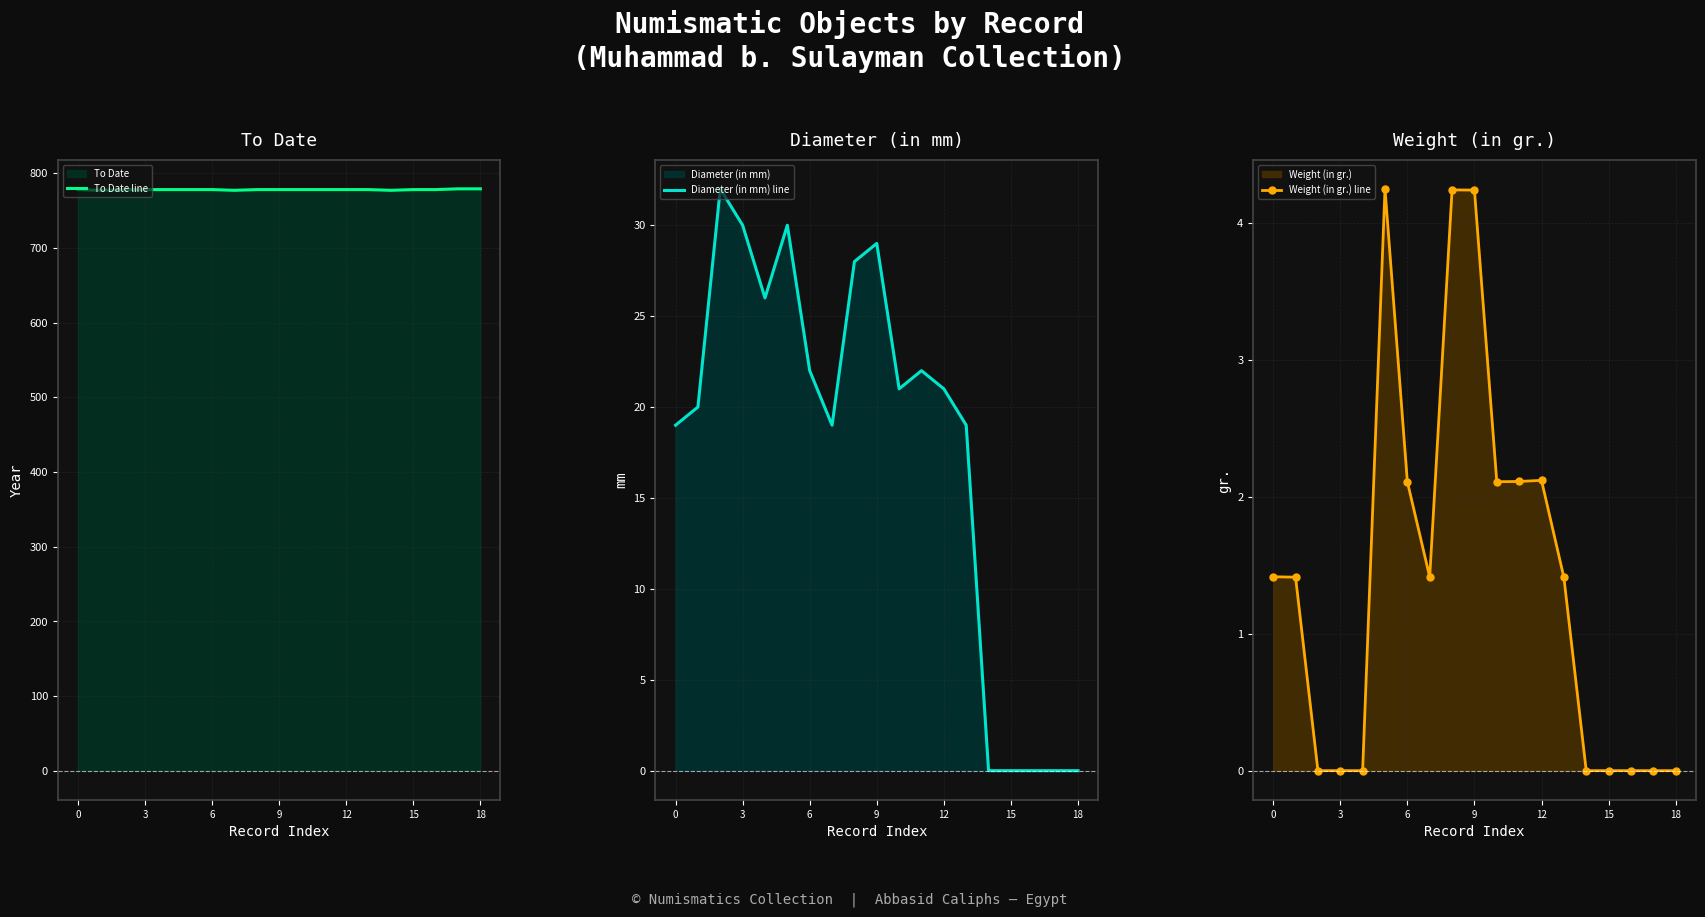

Is it true that Diameter (in mm) line equals 0 at 15?

True